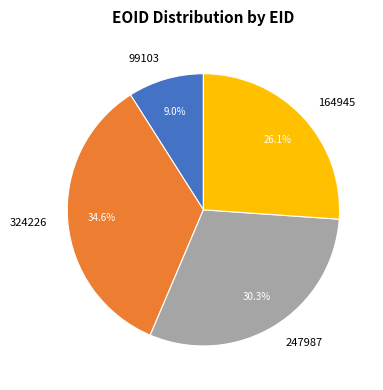

Is there a majority slice in this chart?

No